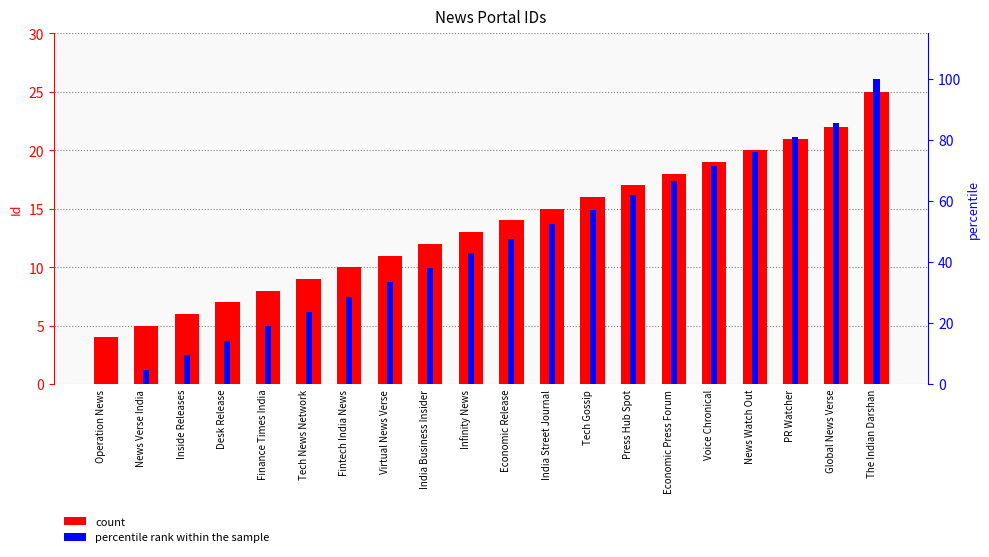

Is the value of count at Inside Releases greater than the value of percentile rank within the sample at News Watch Out?

No